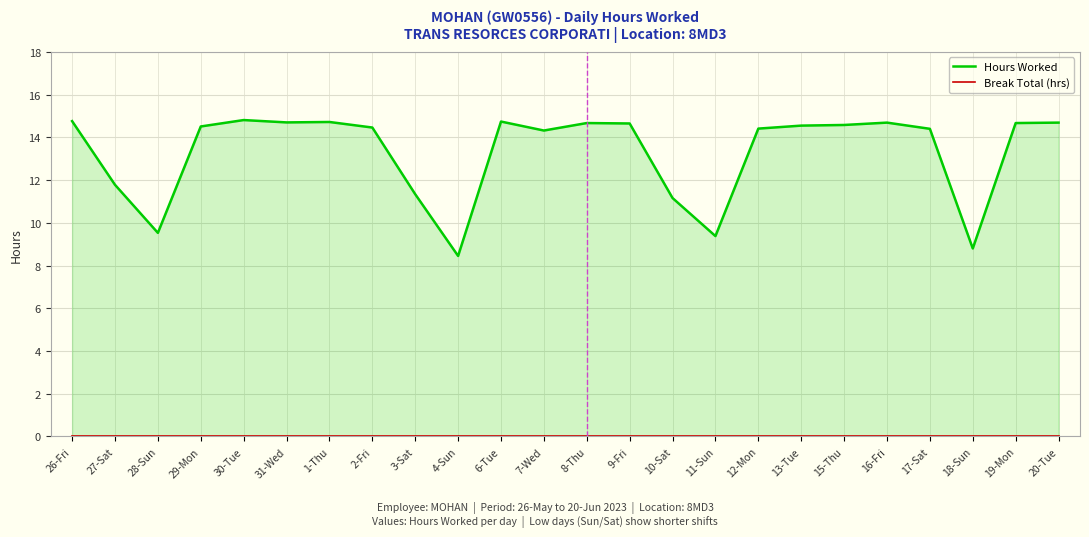

Which series has the widest spread of values?

Hours Worked